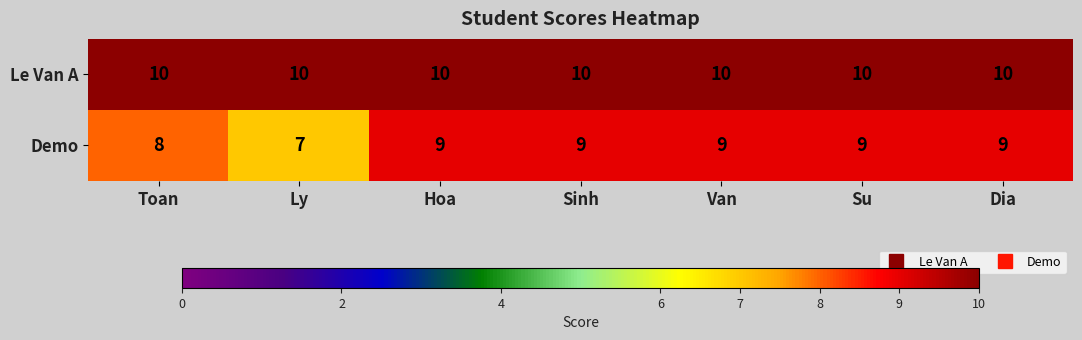

Which category has the lowest value across all series?

Ly